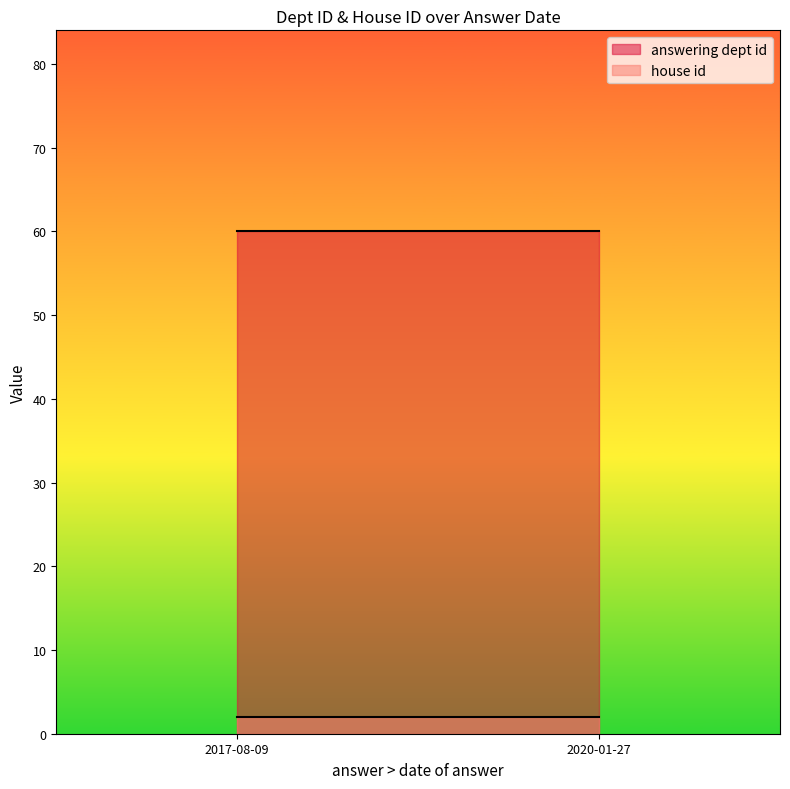

What is the value of the answering dept id point at the 1st from the left?

60